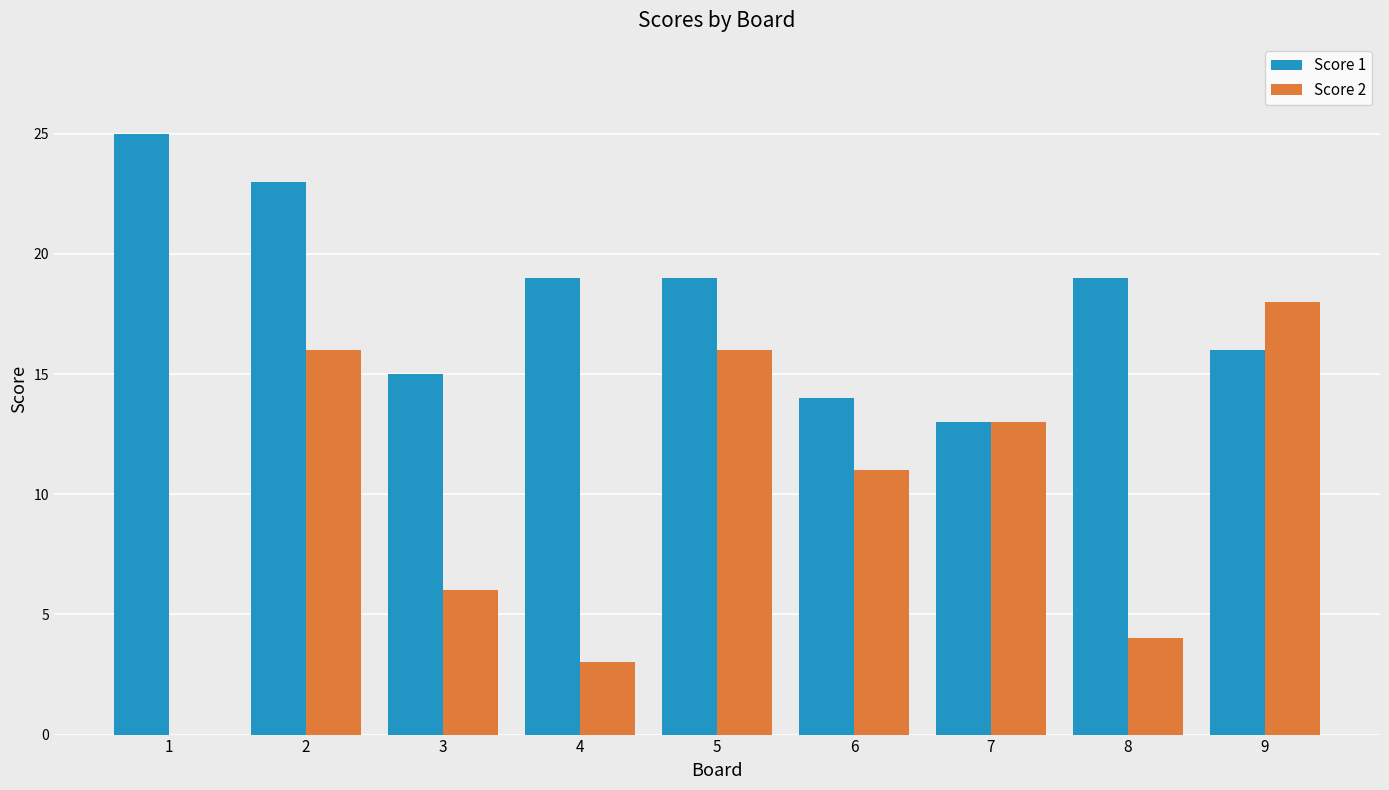

At which category does the chart reach its peak across all series?

1